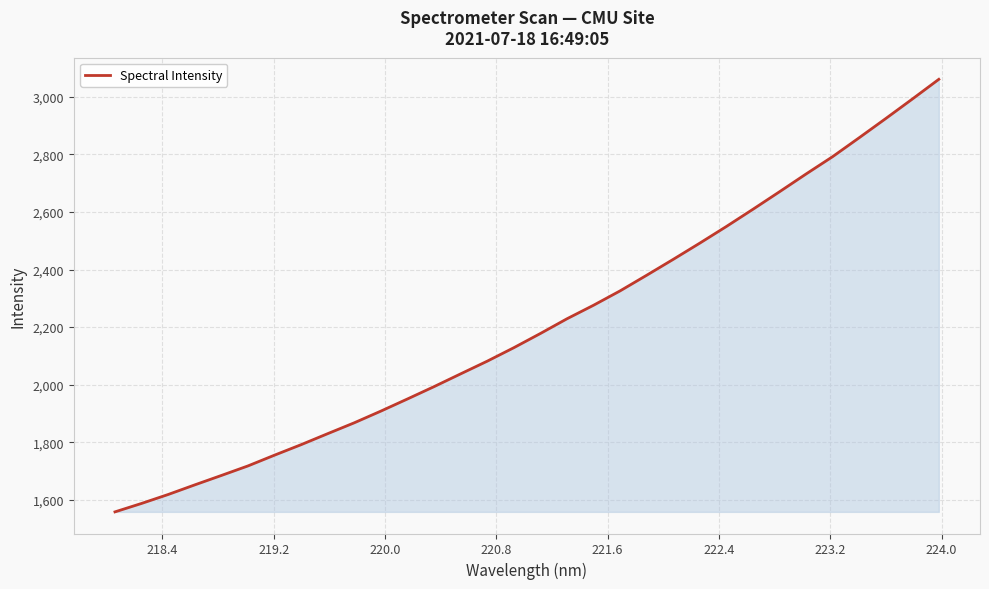

What is the difference between the maximum and minimum values?

1503.3